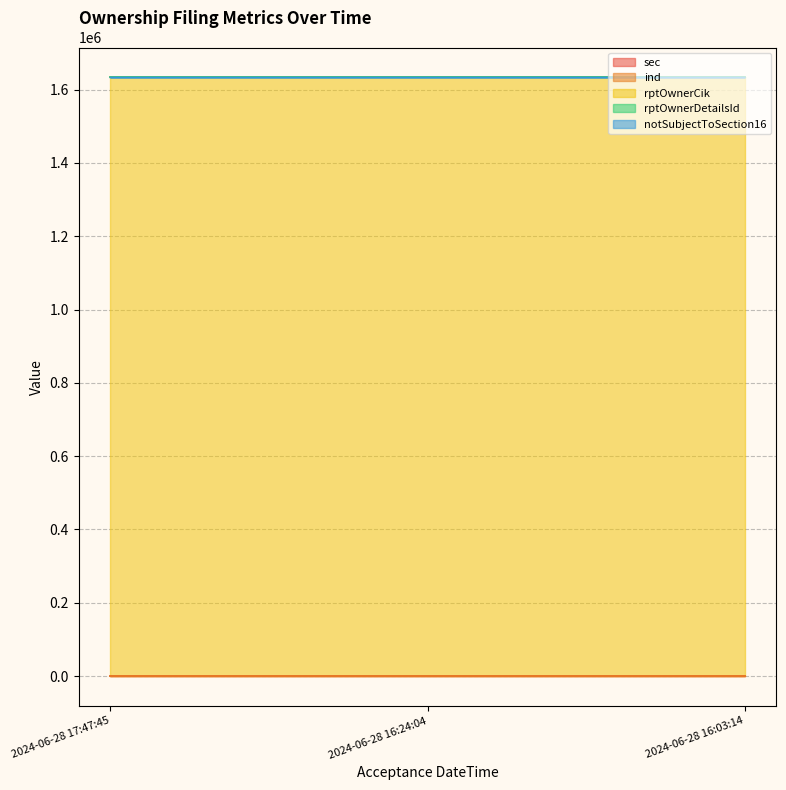

How many data points in notSubjectToSection16 are less than 1?

1